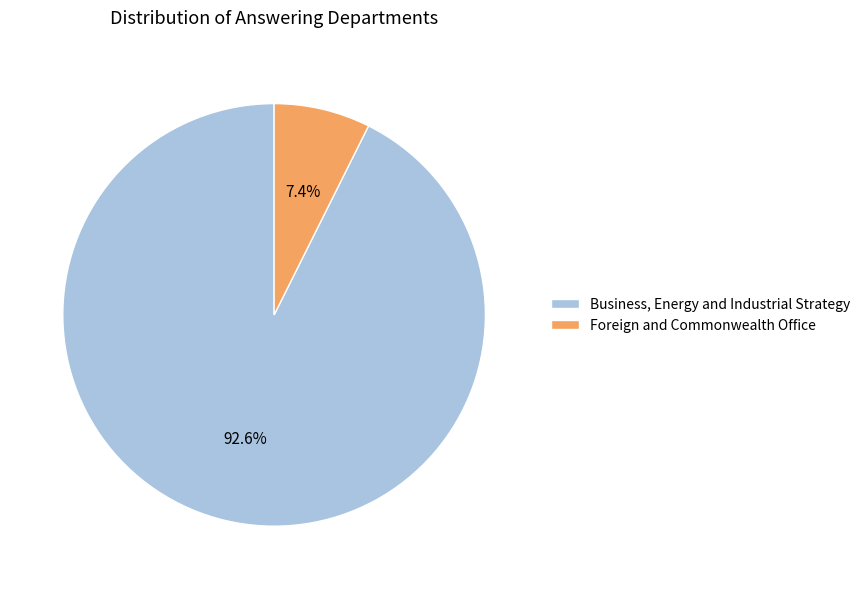

Which has a higher value, Business, Energy and Industrial Strategy or Foreign and Commonwealth Office?

Business, Energy and Industrial Strategy